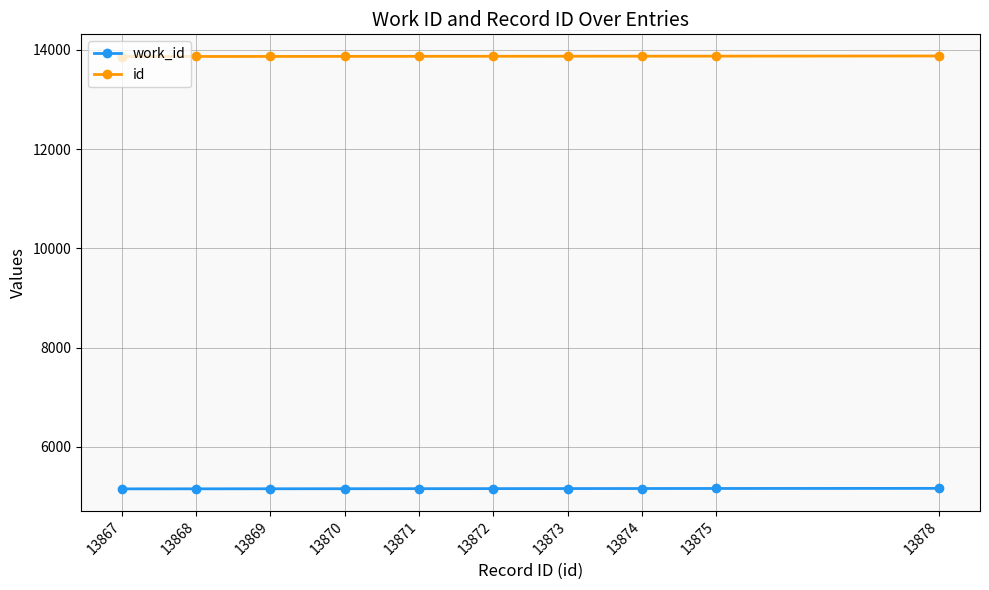

Is the value of id at 13873 greater than the value of work_id at 13875?

Yes